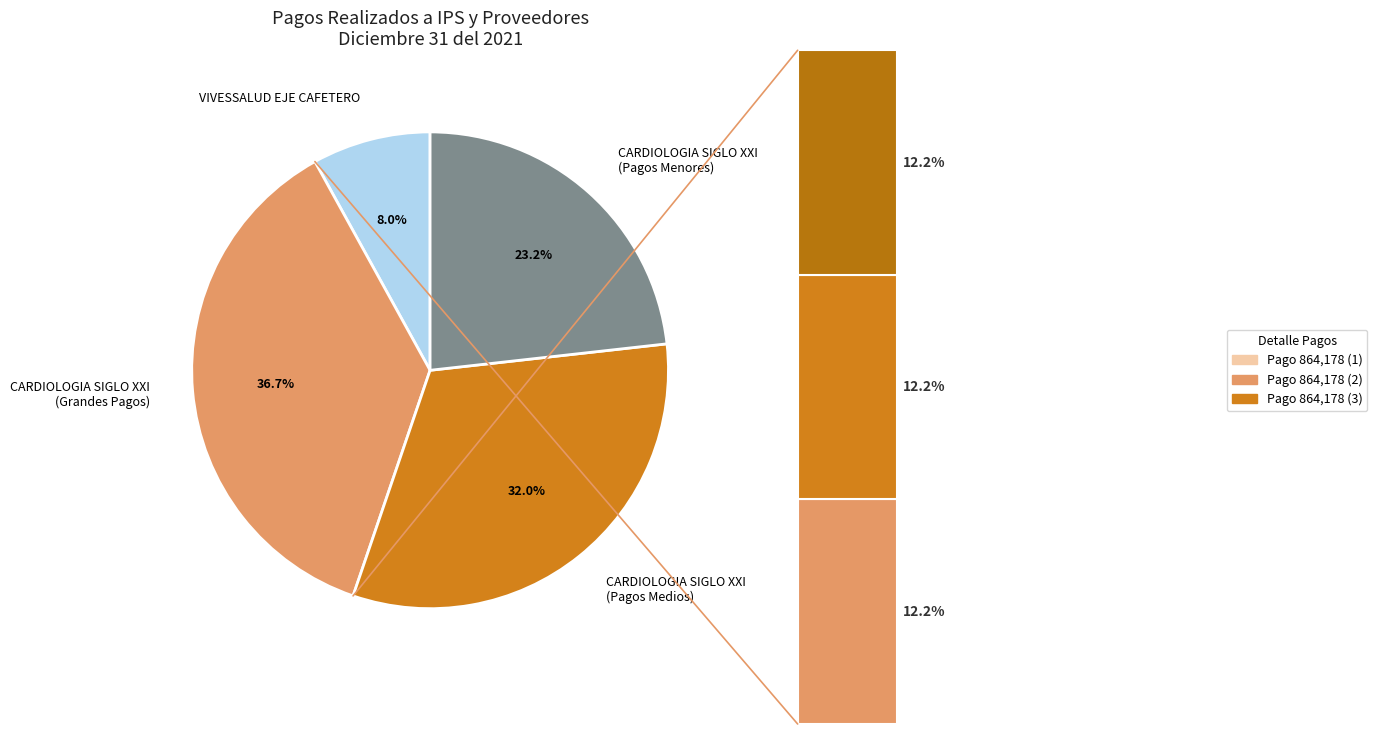

Is CARDIOLOGIA SIGLO XXI S.A.S (5) the majority of the pie?

No